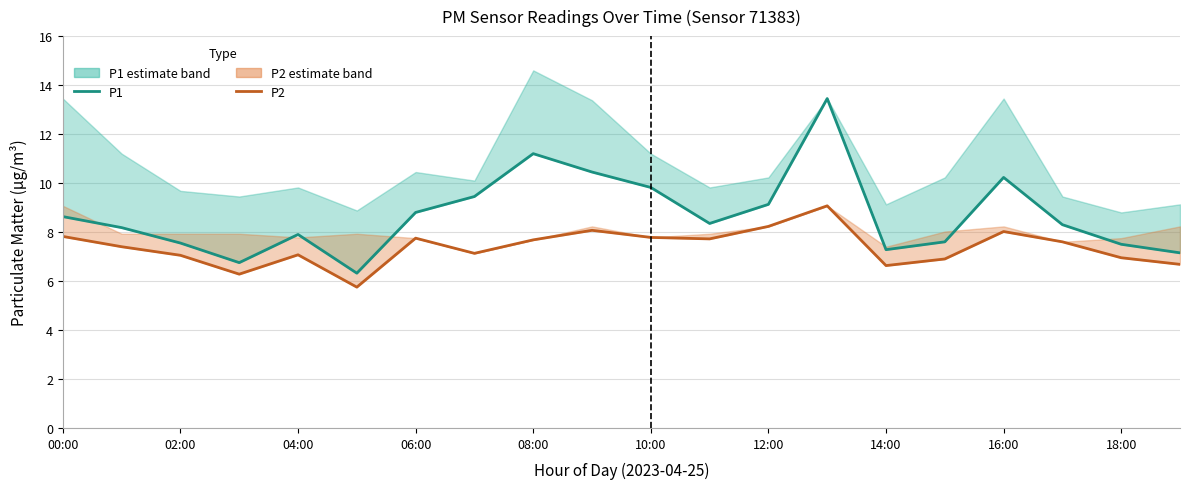

How many series are shown in this chart?

2